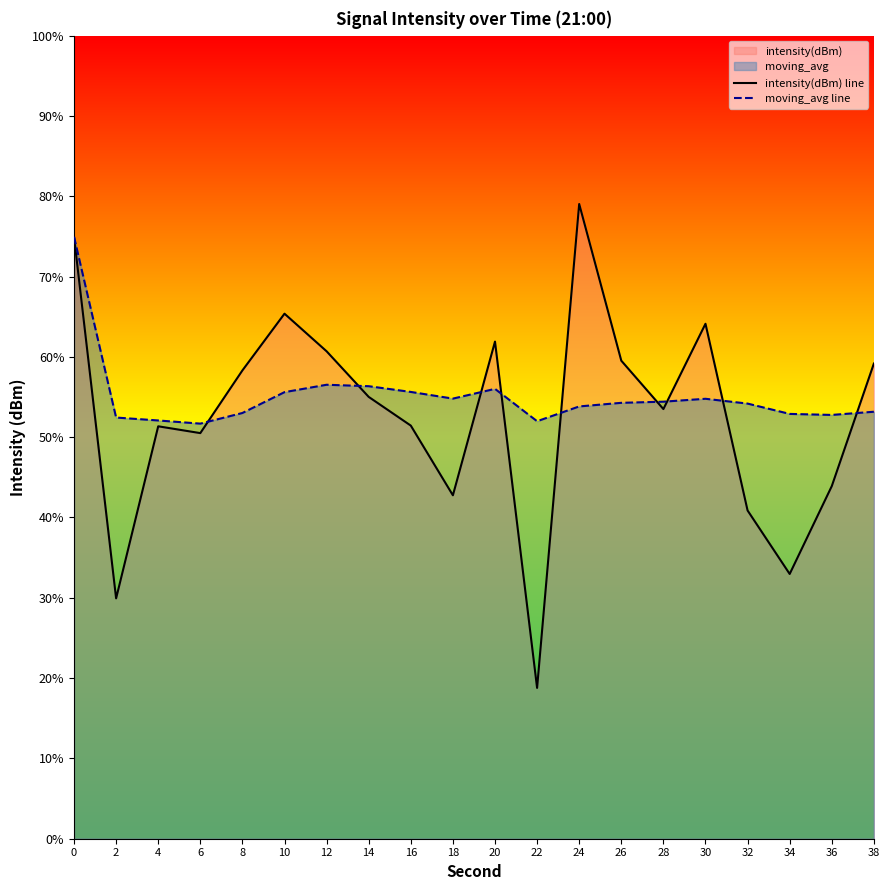

What is the approximate value of intensity(dBm) line at 20?

61.9